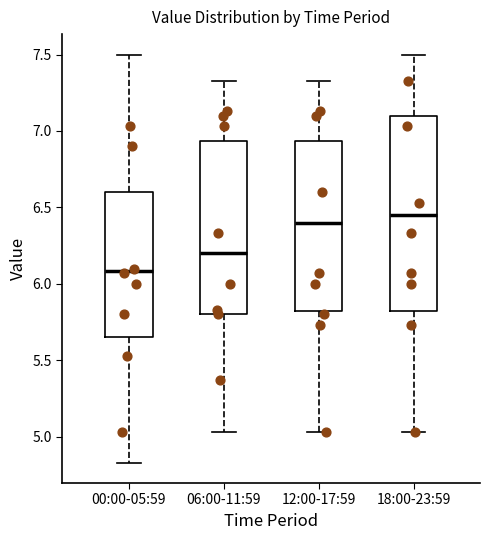

Reading left to right, transcribe this box plot: for each box, give where its median line is, the range the box spans, and where its two whiskers end, as read against the y-axis. The values are not printed on the chart, so give them approximately, as read against the axis.

00:00-05:59: median 6.10, box 5.65 to 6.60, whiskers 4.85 to 7.50
06:00-11:59: median 6.20, box 5.80 to 6.95, whiskers 5.05 to 7.35
12:00-17:59: median 6.40, box 5.80 to 6.95, whiskers 5.05 to 7.35
18:00-23:59: median 6.45, box 5.80 to 7.10, whiskers 5.05 to 7.50